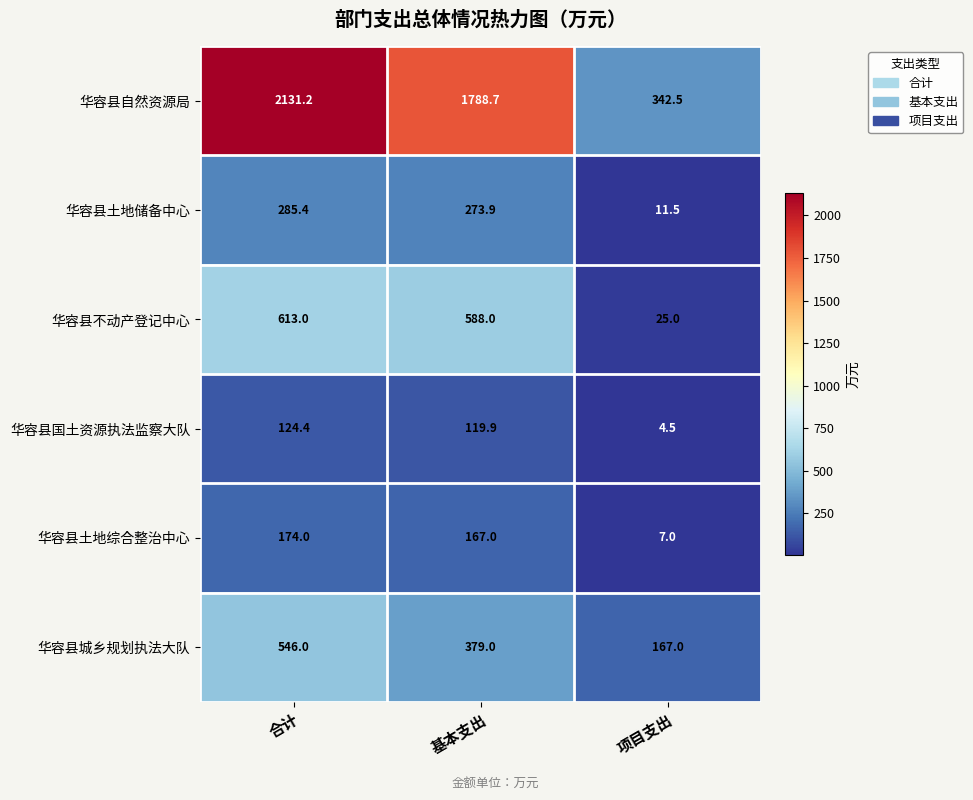

Between 基本支出 and 项目支出, which series saw the biggest shift?

华容县自然资源局